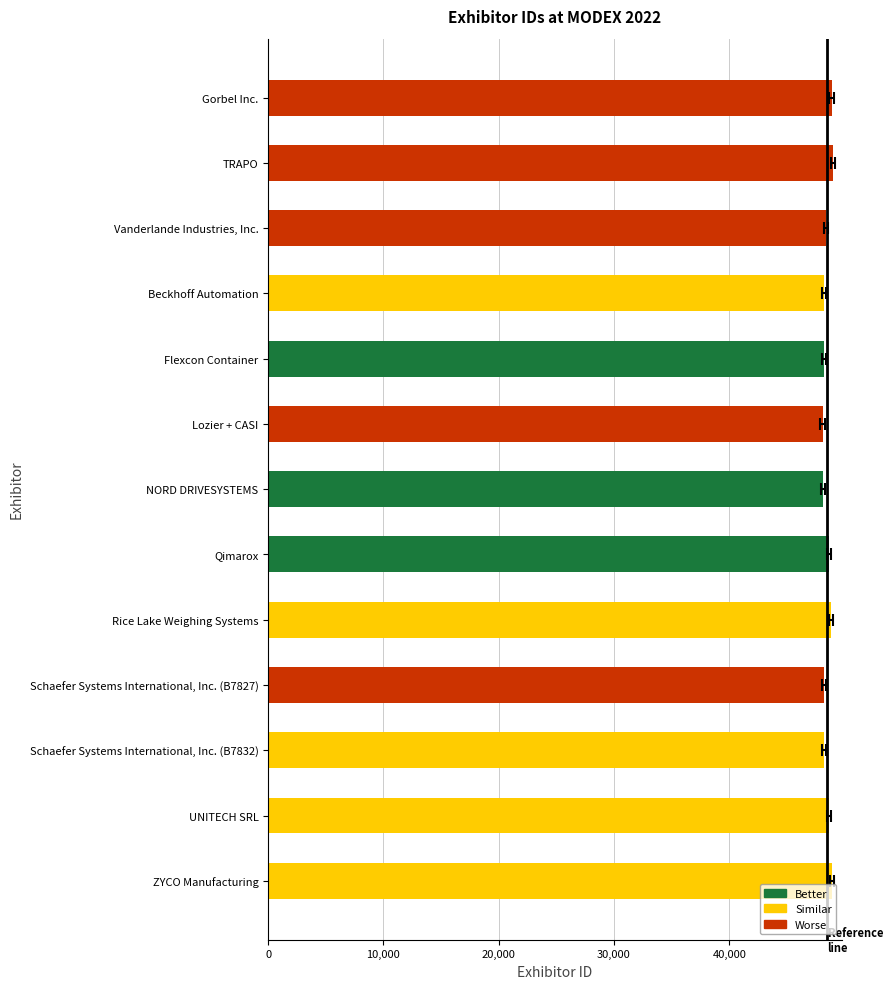

What is the difference between the second highest and minimum values?

848